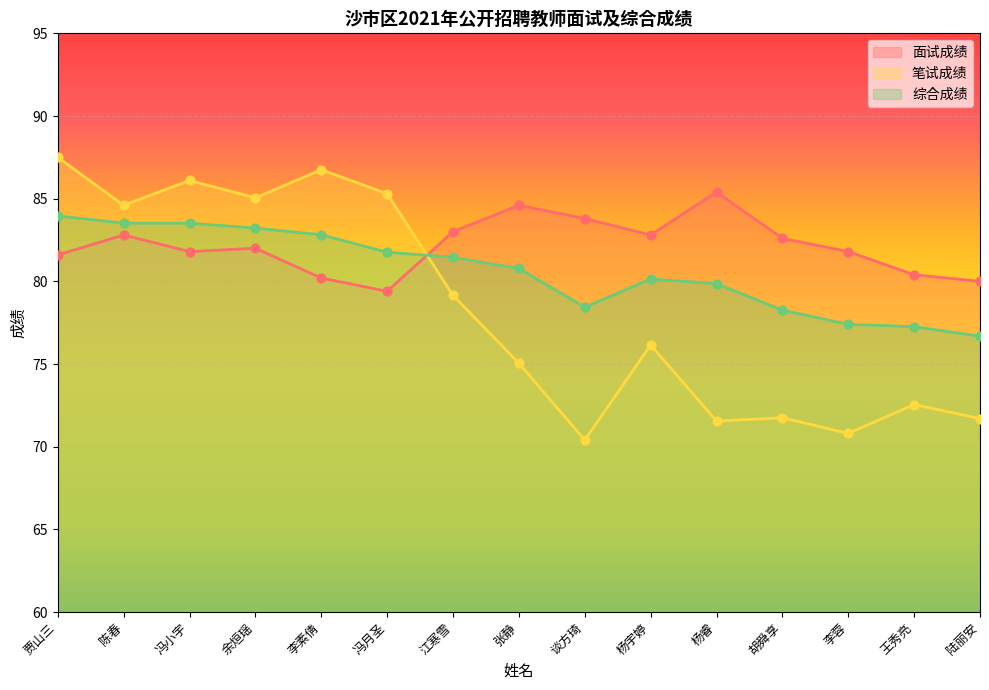

Which series has the largest total across all categories?

面试成绩